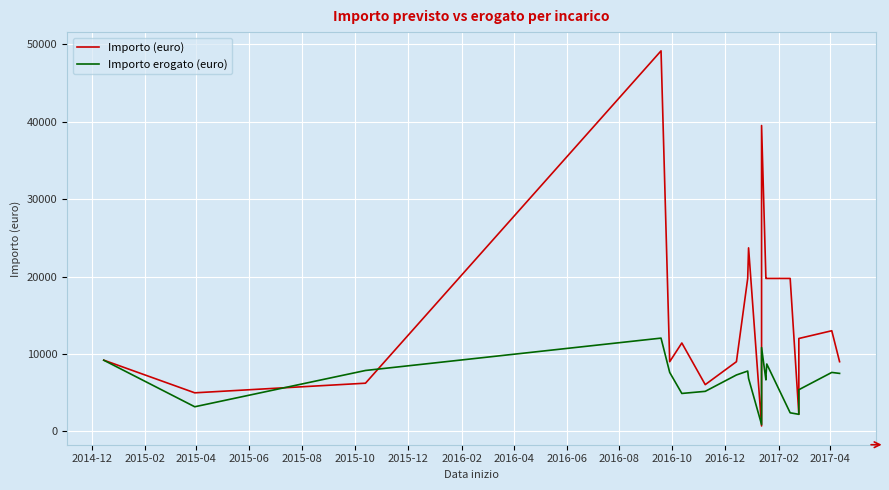

Rank the series at 2017-02 from lowest to highest value.

Importo erogato (euro), Importo (euro)